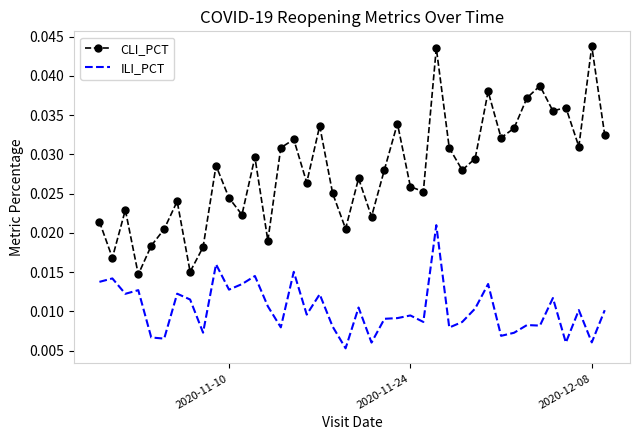

Rank the series by their maximum value, from highest to lowest.

CLI_PCT, ILI_PCT